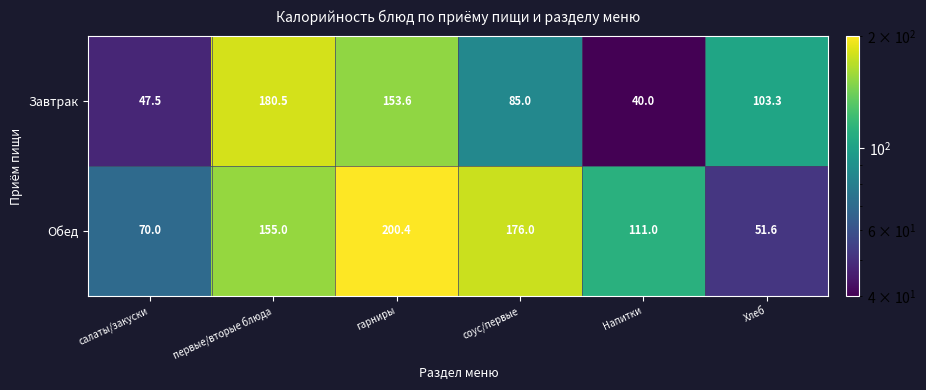

What is the smallest value displayed?

40.0